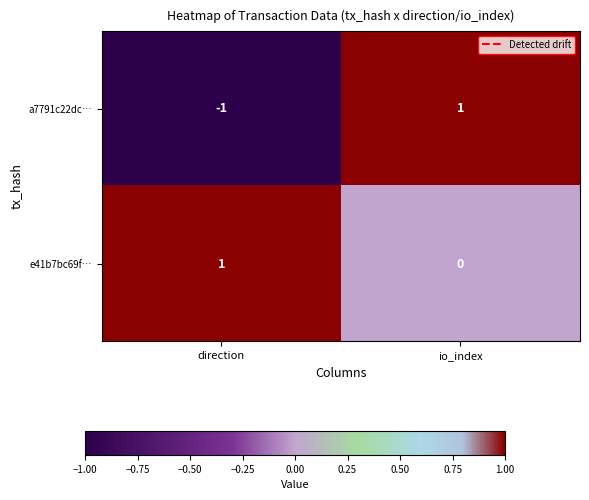

Where is e41b7bc69f… nearest to the value 0?

io_index